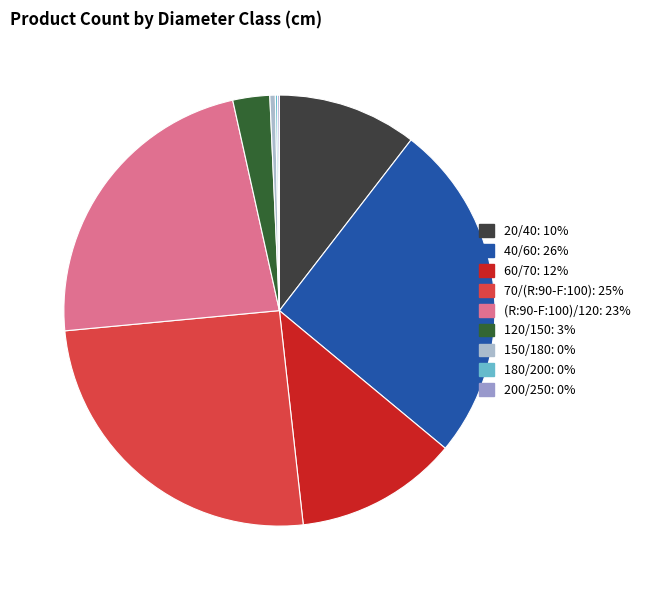

Is 70/(R:90-F:100) the majority of the pie?

No